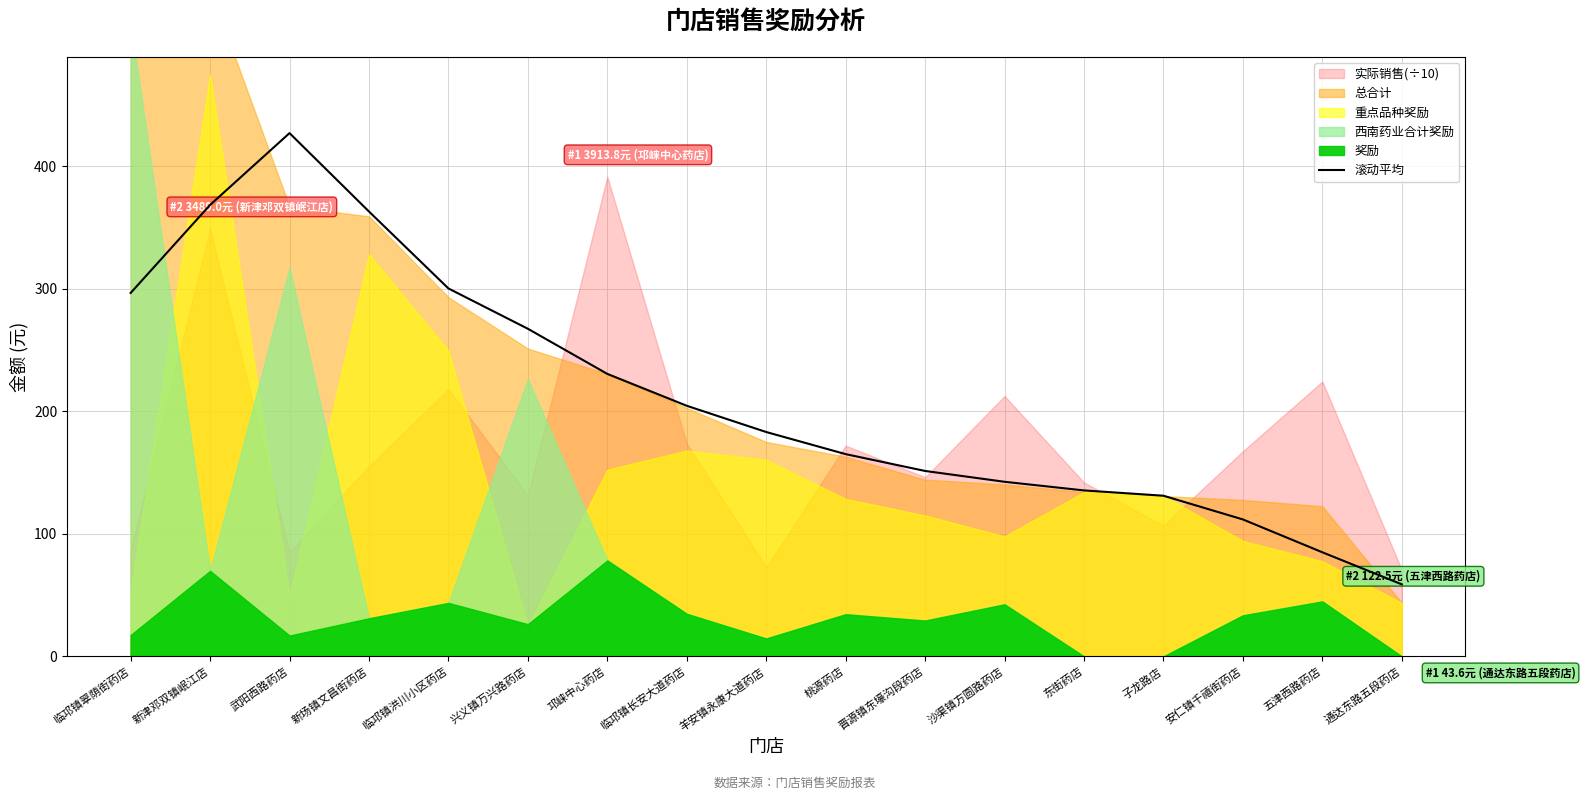

What is the sum of all values?

3620.9